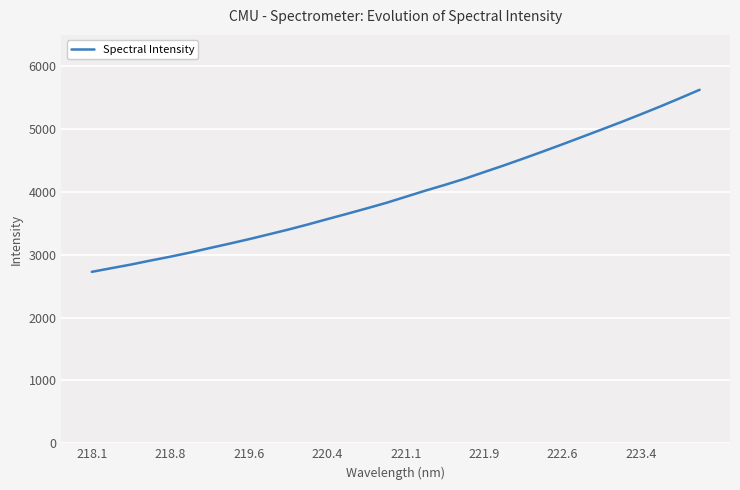

Does the chart display data point markers on the line(s)?

No